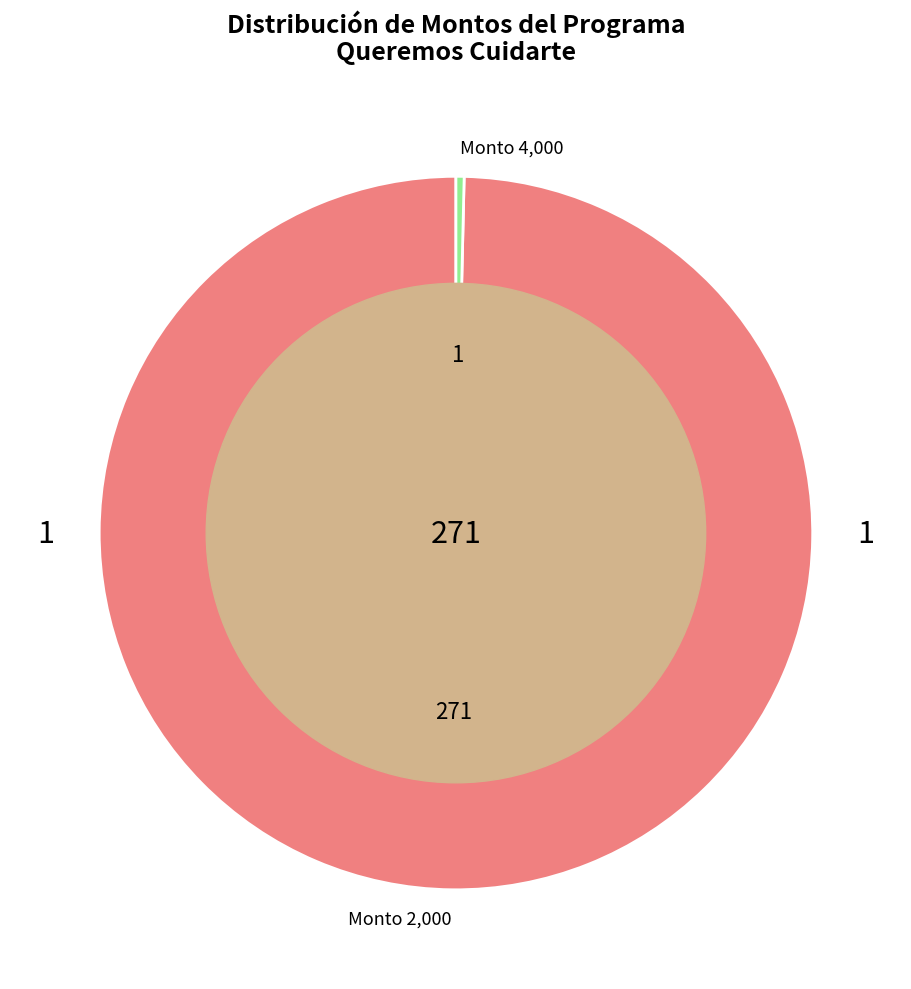

Count the number of slices in the pie.

2